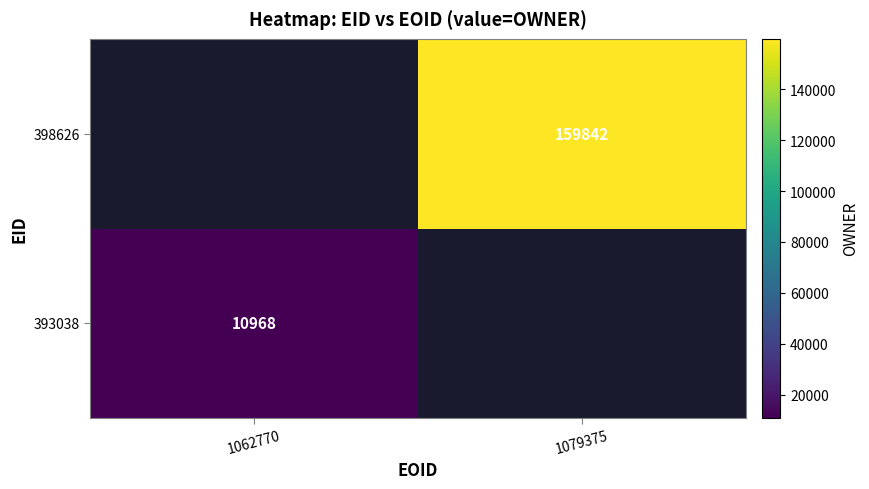

The 398626 series shows 159842 at 1079375. True or false?

True